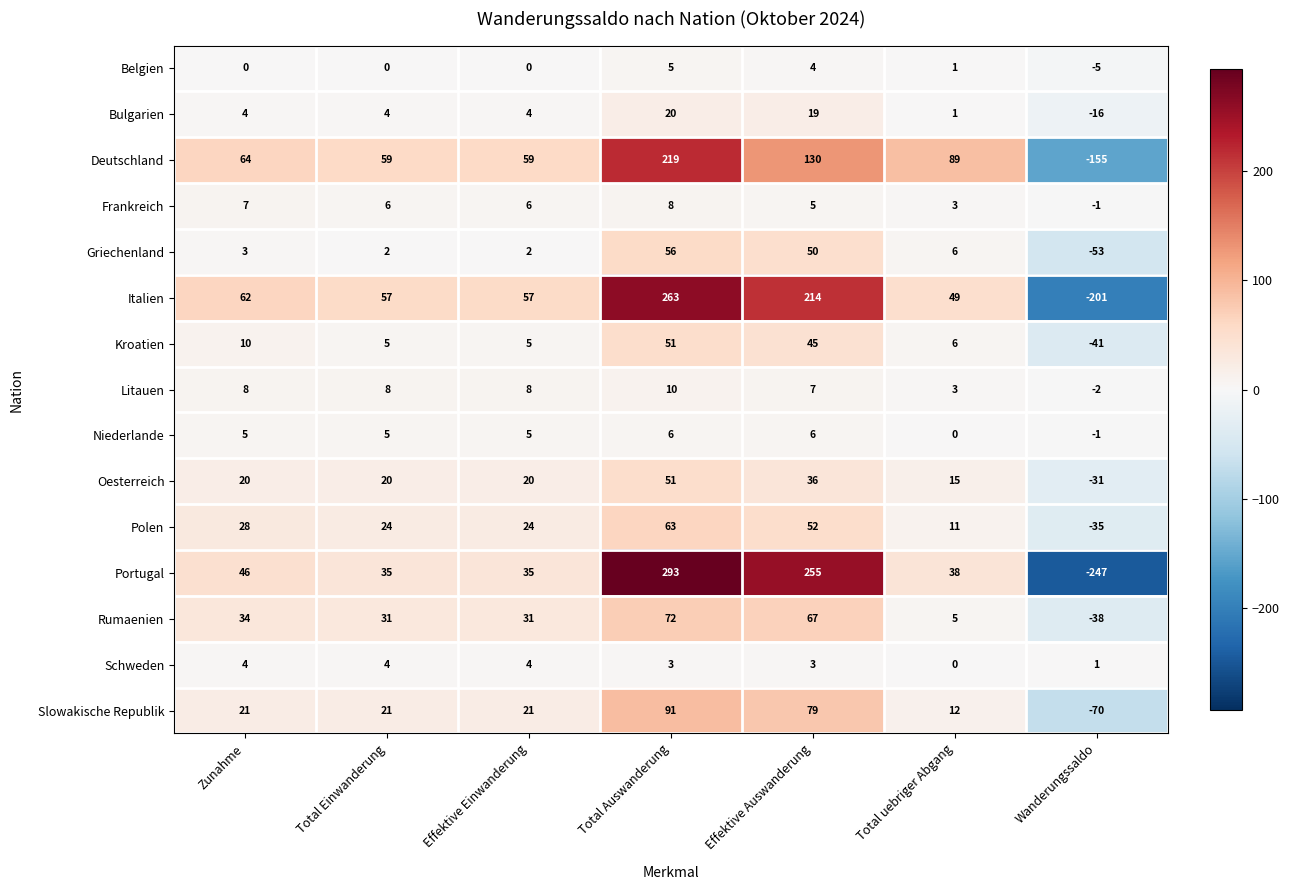

What is the spread (max minus min) of values at Total Einwanderung?

59